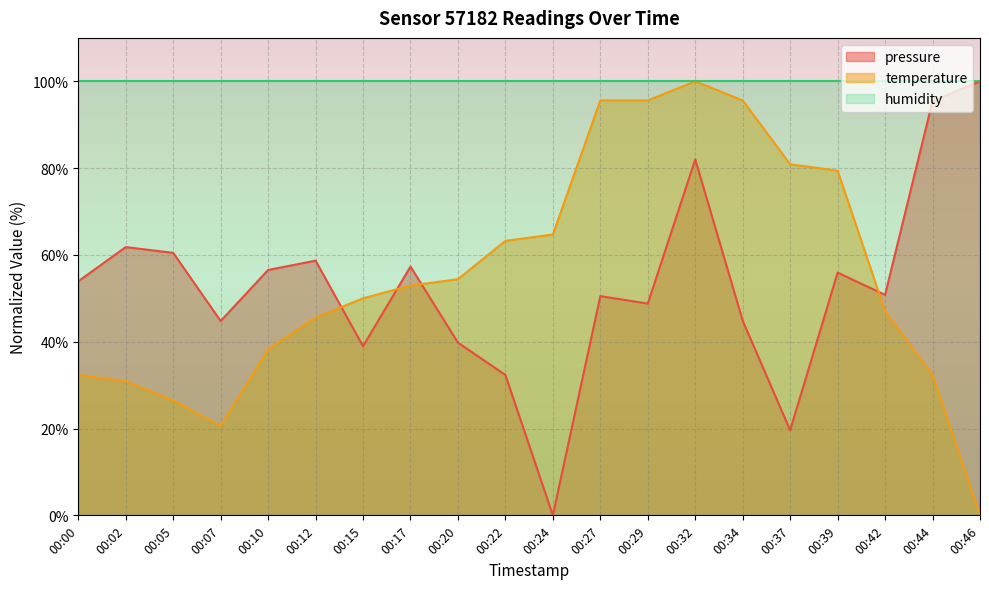

Reading left to right, transcribe all the data shown in this chart.

pressure: 00:00=53.9	00:02=61.8	00:05=60.5	00:07=44.8	00:10=56.5	00:12=58.7	00:15=39.0	00:17=57.3	00:20=39.8	00:22=32.3	00:24=0.0	00:27=50.5	00:29=48.8	00:32=82.0	00:34=44.8	00:37=19.6	00:39=55.9	00:42=50.8	00:44=95.4	00:46=100.0
temperature: 00:00=32.4	00:02=30.9	00:05=26.5	00:07=20.6	00:10=38.2	00:12=45.6	00:15=50.0	00:17=52.9	00:20=54.4	00:22=63.2	00:24=64.7	00:27=95.6	00:29=95.6	00:32=100.0	00:34=95.6	00:37=80.9	00:39=79.4	00:42=47.1	00:44=32.4	00:46=0.0